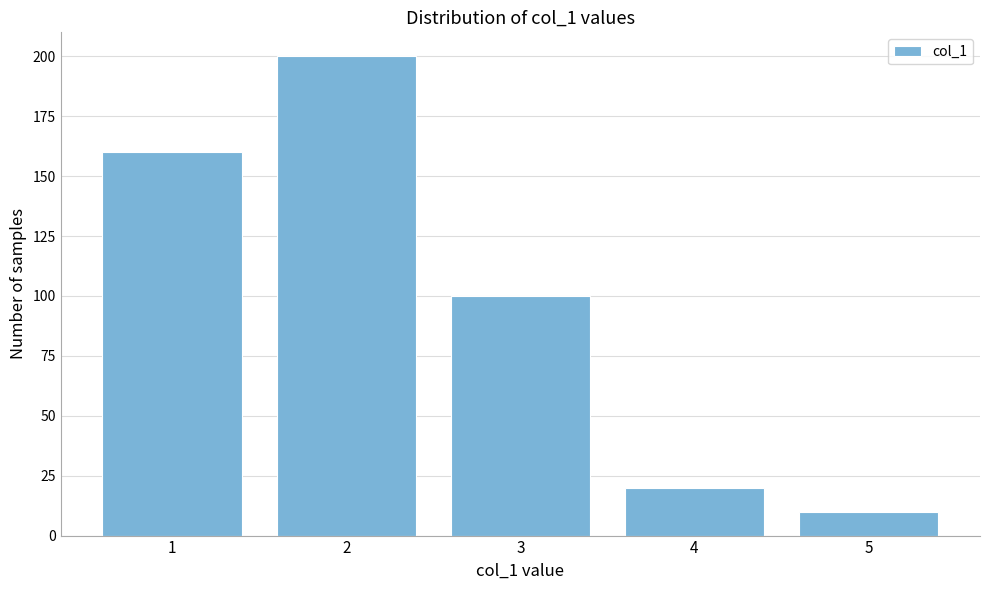

Reading left to right, list all the values displayed in this chart.

160	200	100	20	10